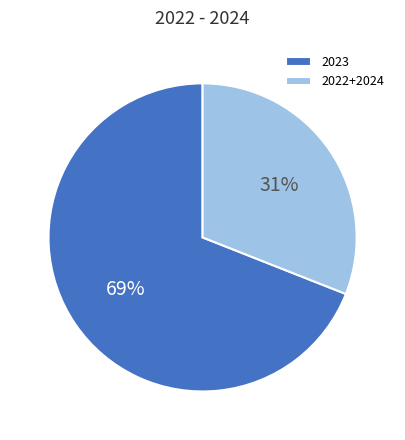

True or false: 2023 accounts for 69% of the total.

True